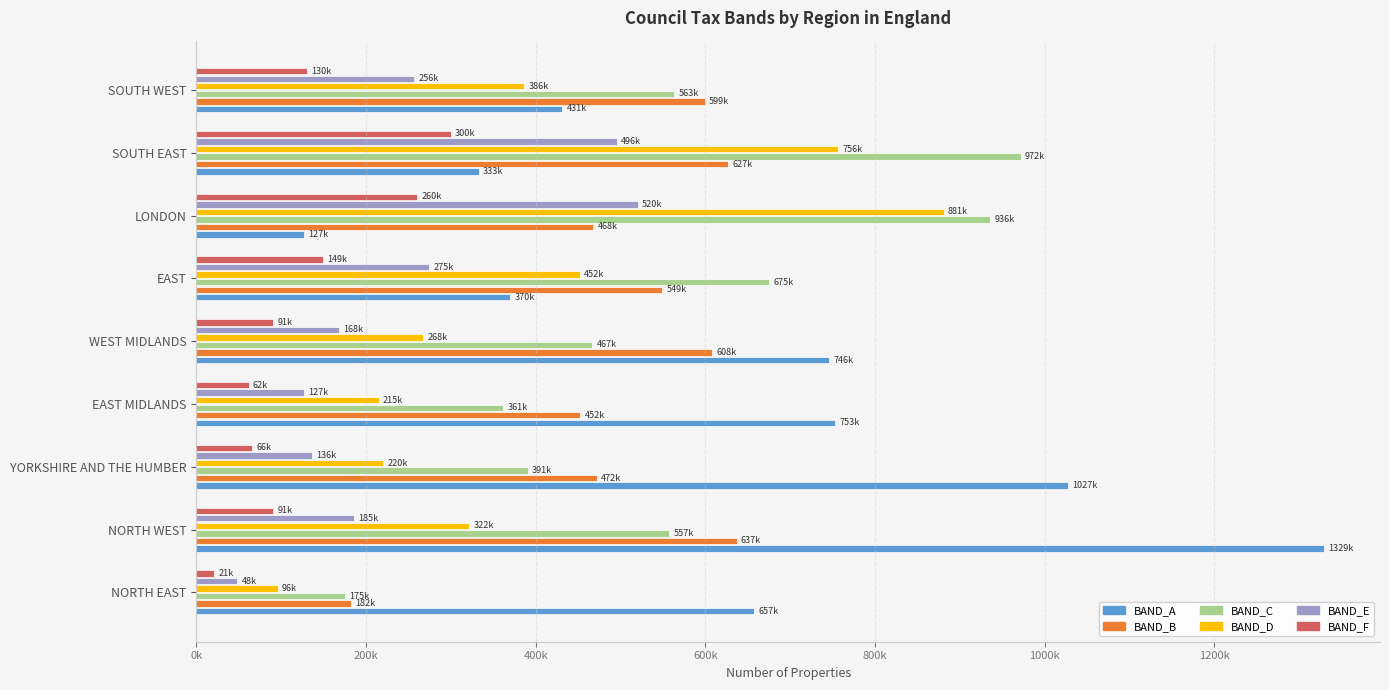

What are all the series names shown in the legend?

BAND_A, BAND_B, BAND_C, BAND_D, BAND_E, BAND_F